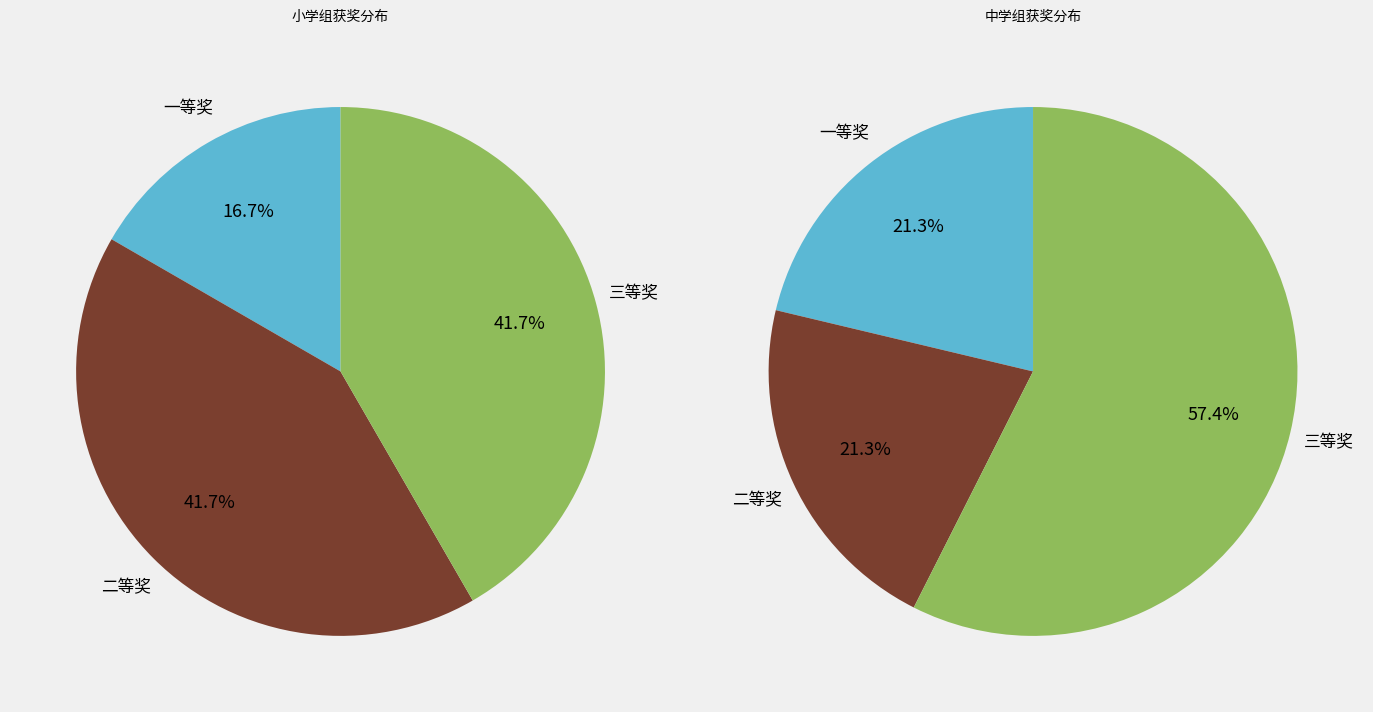

What is the difference between the highest and lowest values at 一等奖?

8